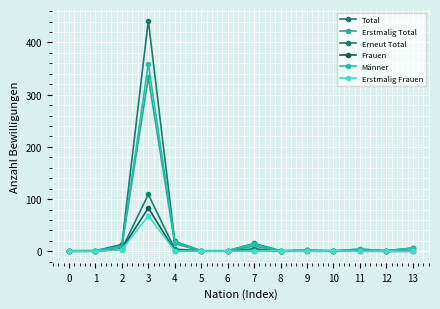

True or false: Erstmalig Frauen and Erstmalig Total intersect in this chart.

False